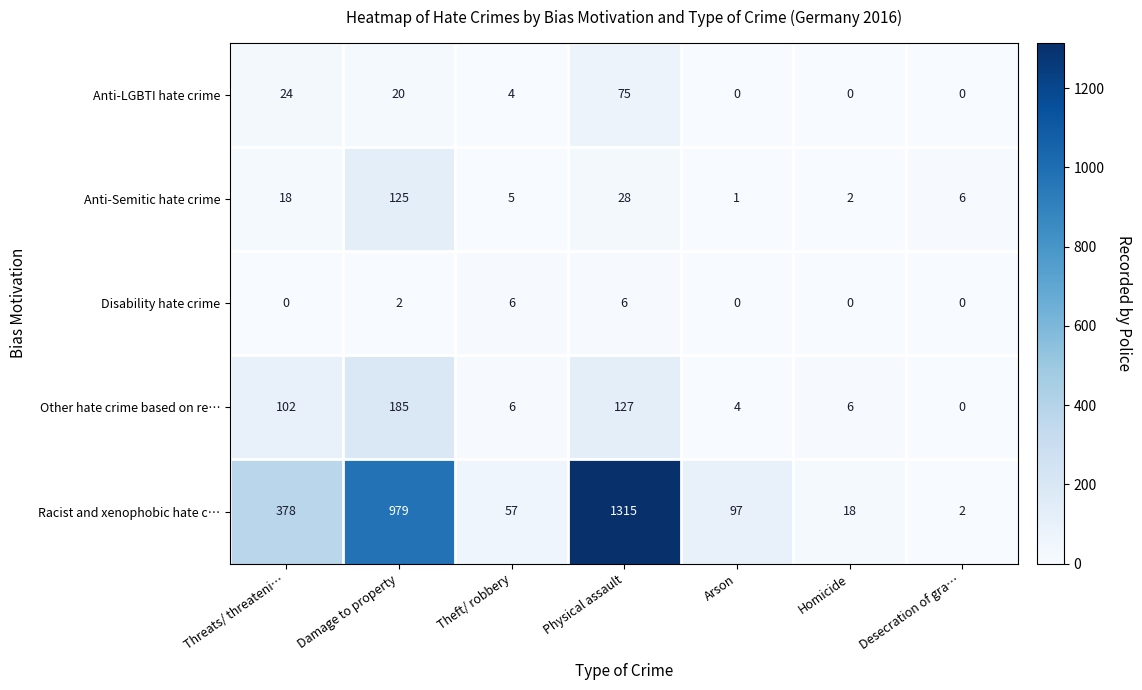

What is the highest value of the Anti-Semitic hate crime series?

125